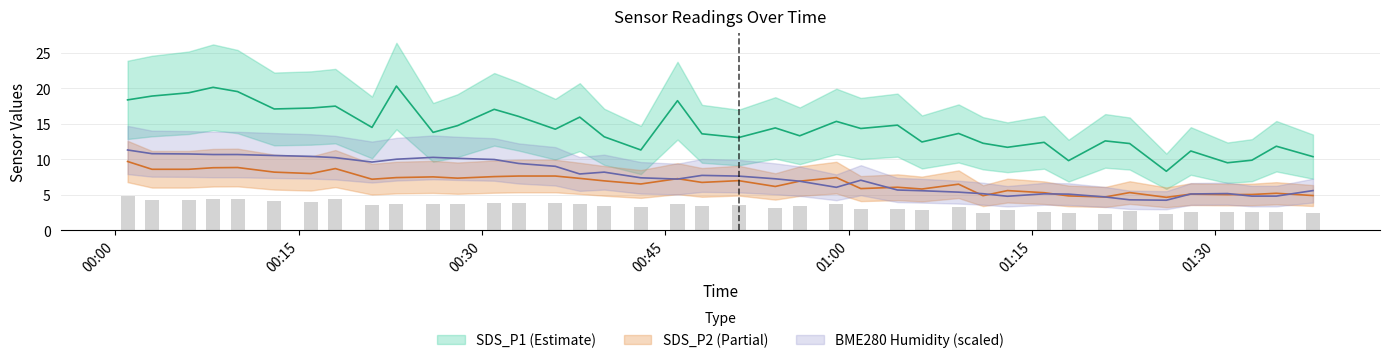

The BME280_humidity series shows 12.4 at 2022/01/02 00:43. True or false?

False